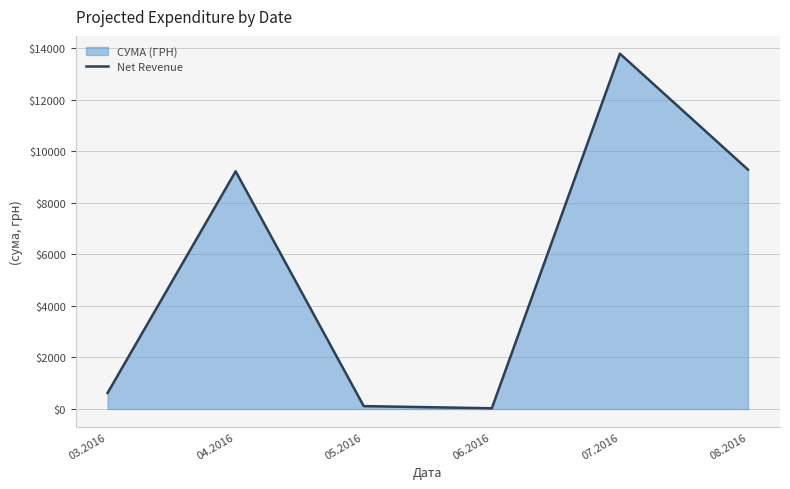

Does the chart have visible grid lines?

Yes